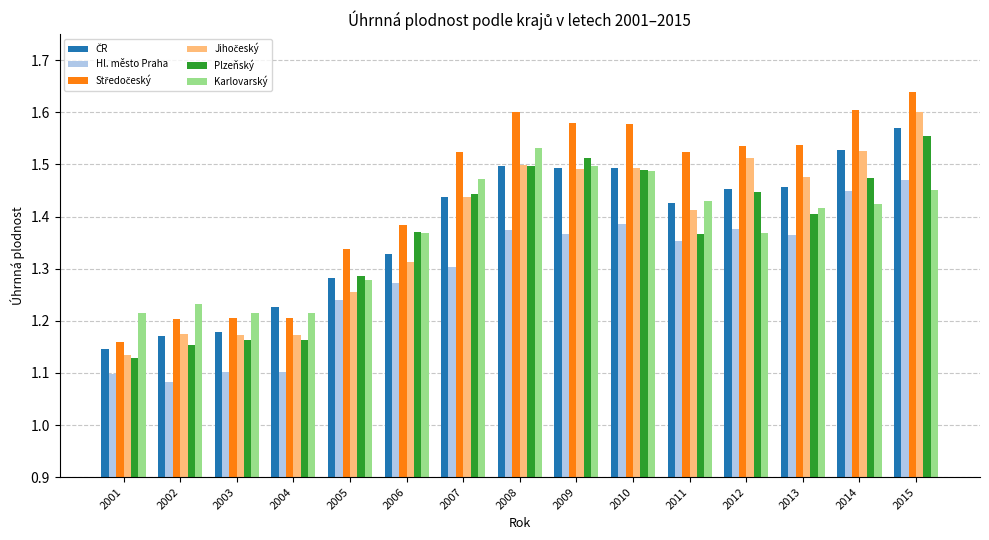

The Plzeňský series shows 2.0 at 2013. True or false?

False